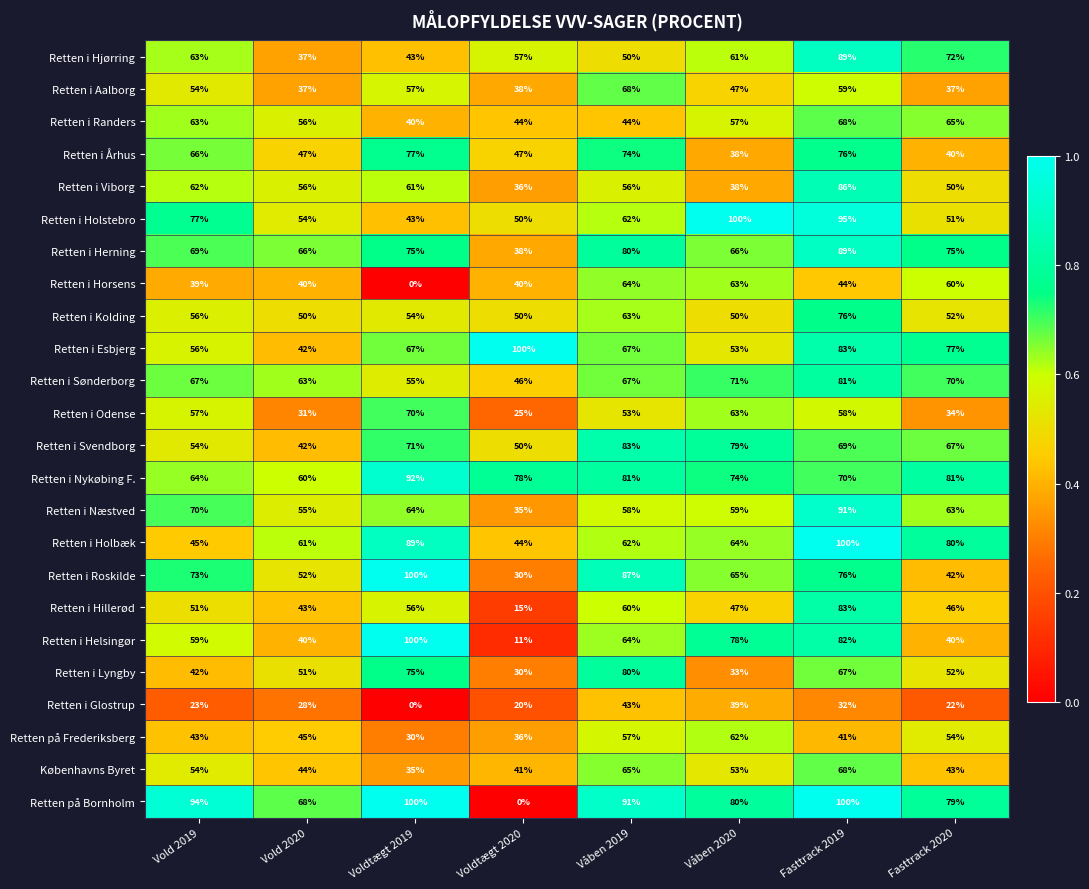

Read the Retten i Herning value at Våben 2019.

80